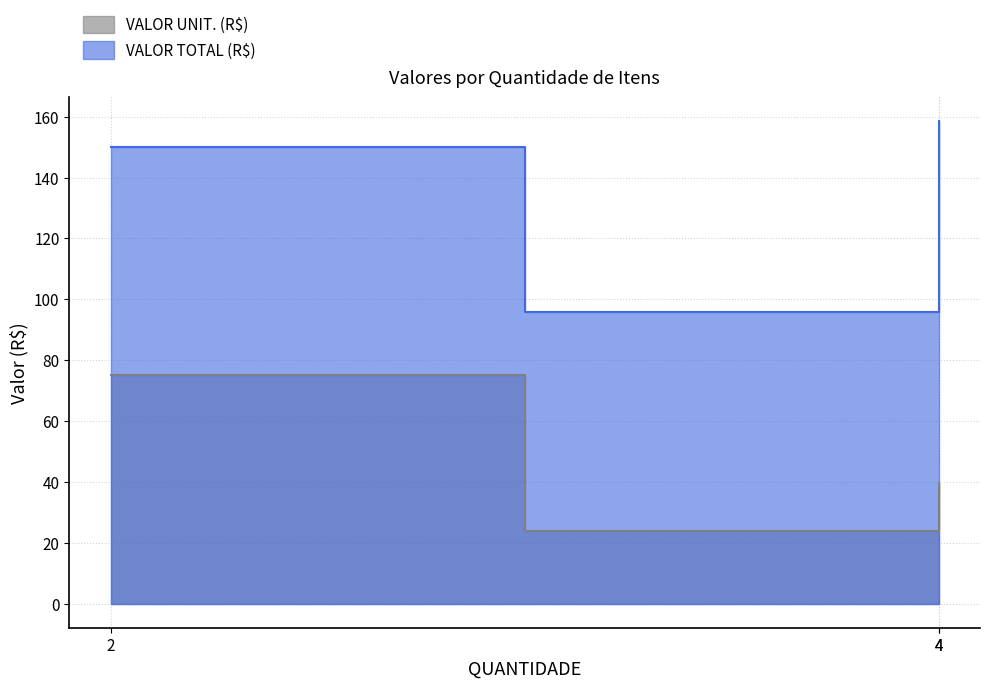

What is the sum of the VALOR TOTAL (R$) values at 2 and 3?

245.8